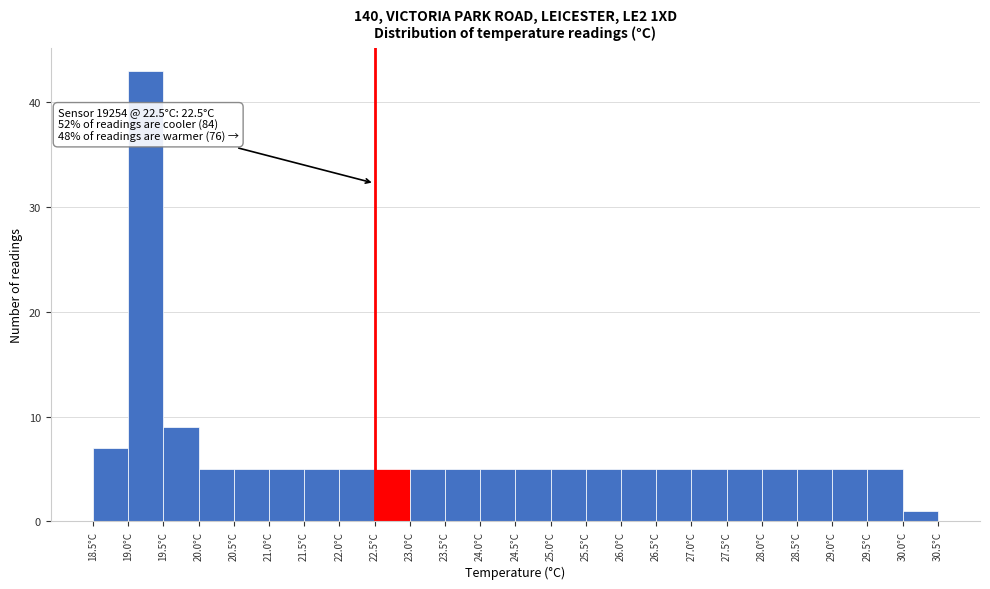

Which range on the x-axis has the tallest bar?

19.0 to 19.5